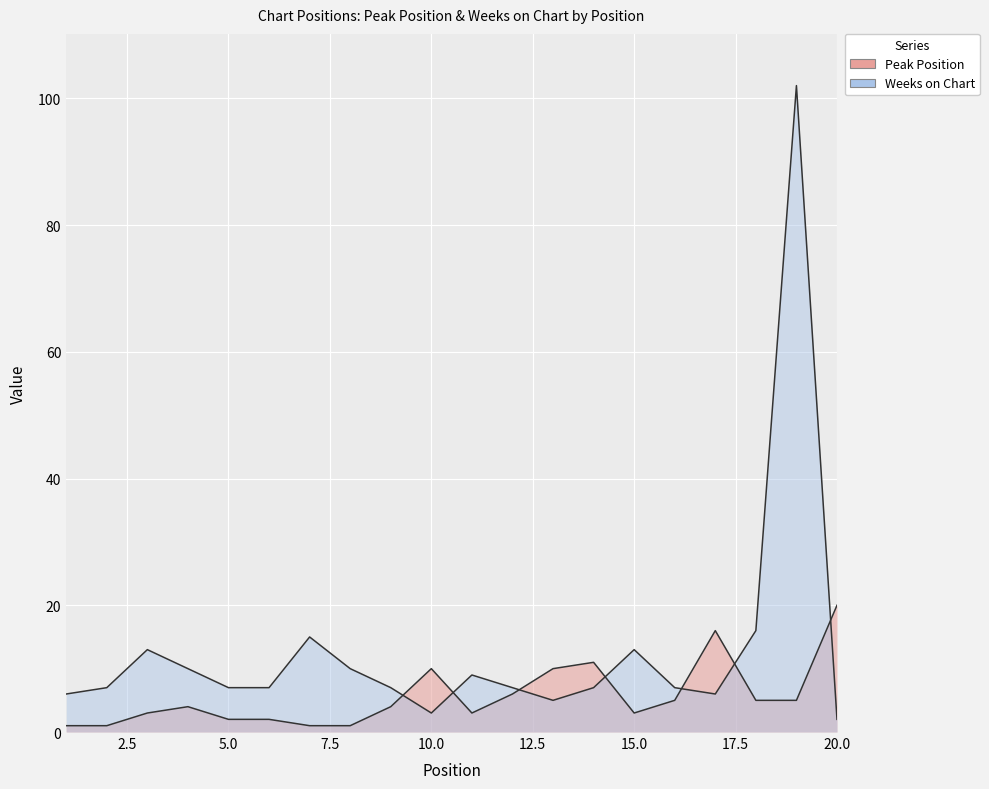

How many data points in Peak Position are less than 4?

9